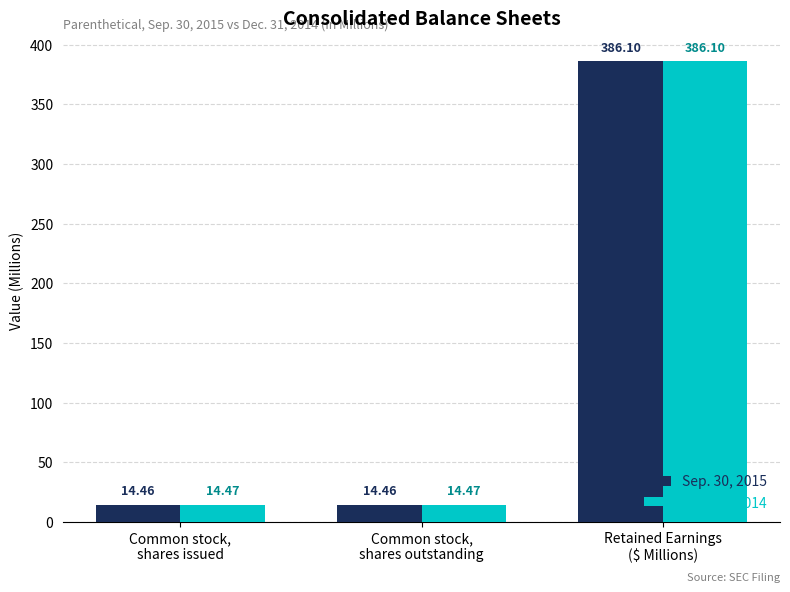

What is the difference between the maximum and minimum values in the Sep. 30, 2015 series?

371.6